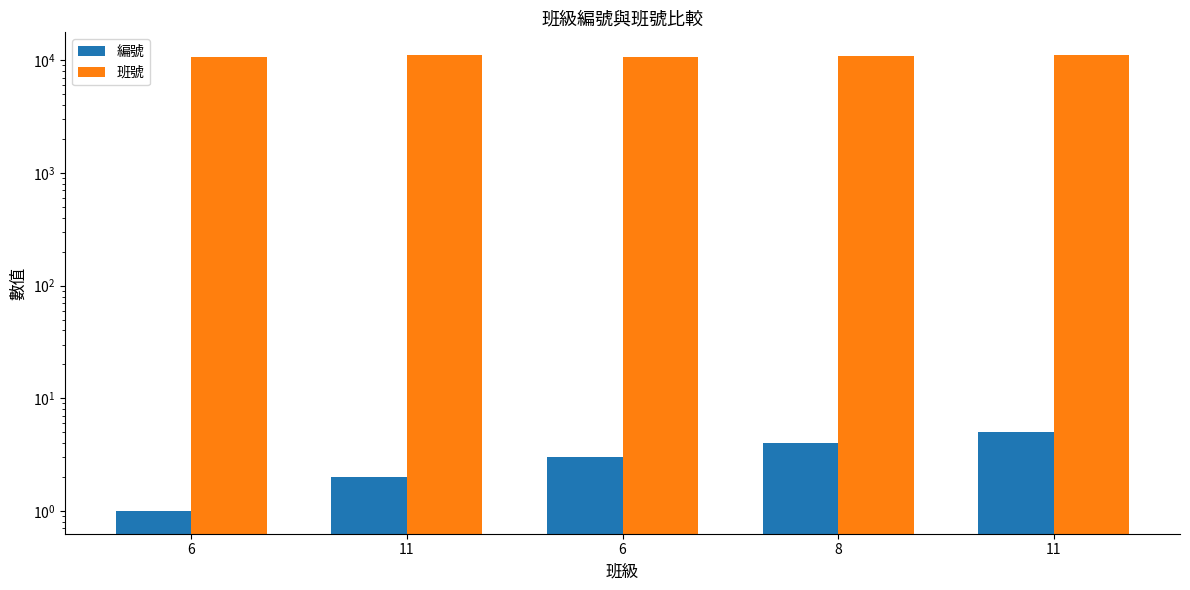

What is the label of the 5th bar from the right?

6